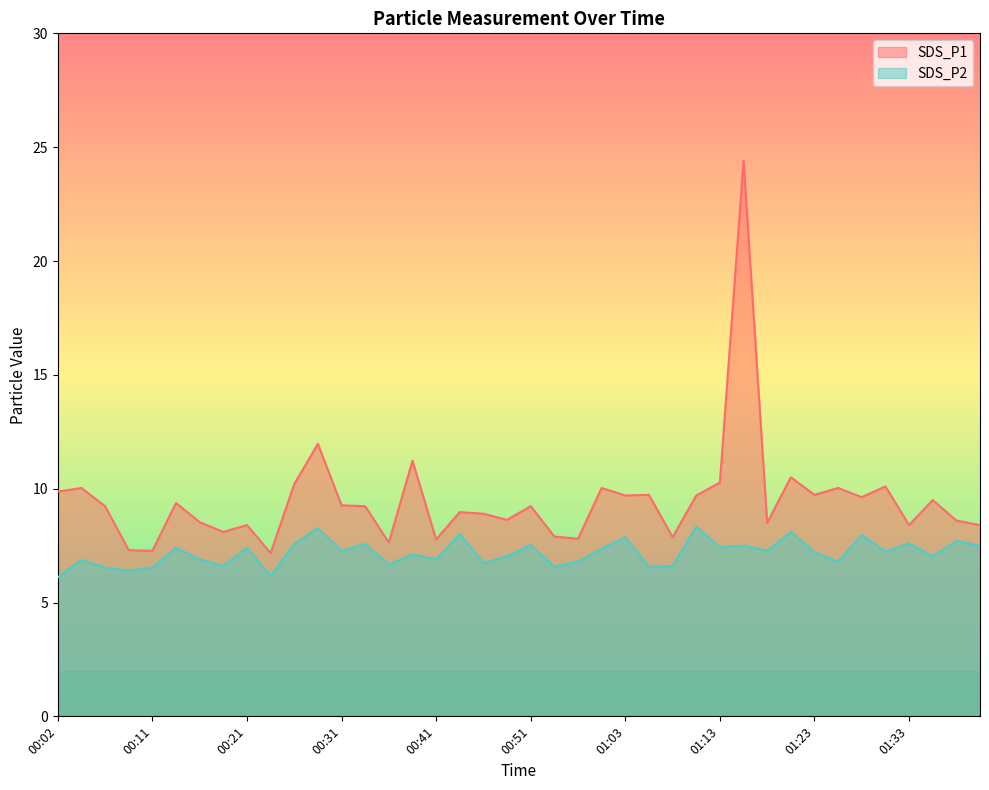

How many data points in SDS_P2 are less than 7?

16